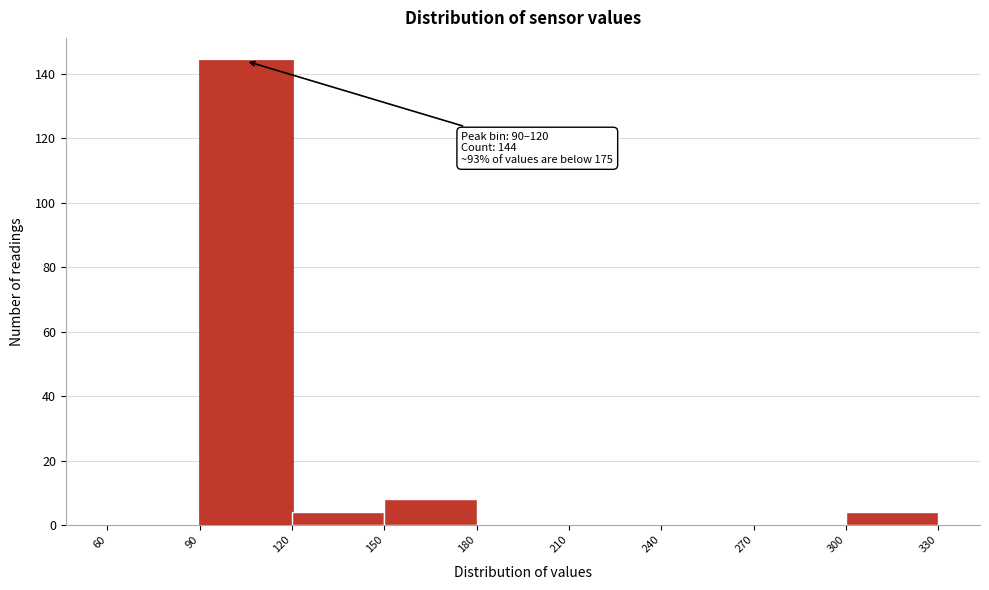

Over which range of the x-axis is the bar tallest?

90 to 120